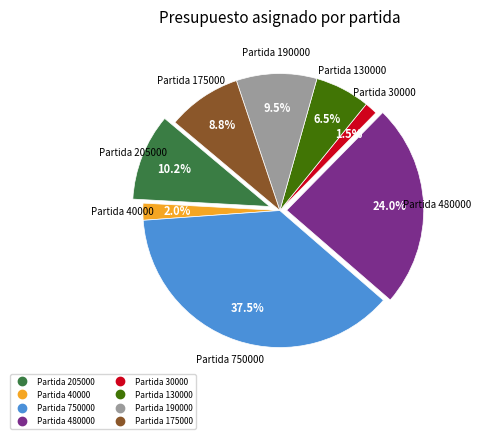

Count the number of slices in the pie.

8